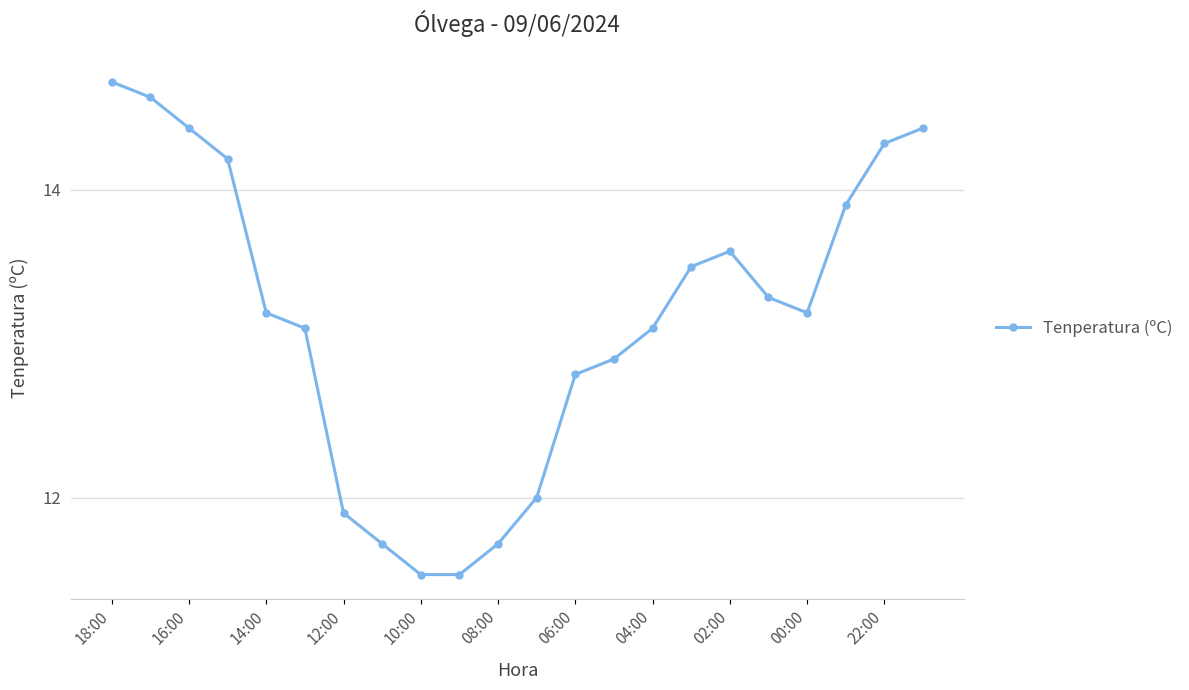

What is the average value?

13.2